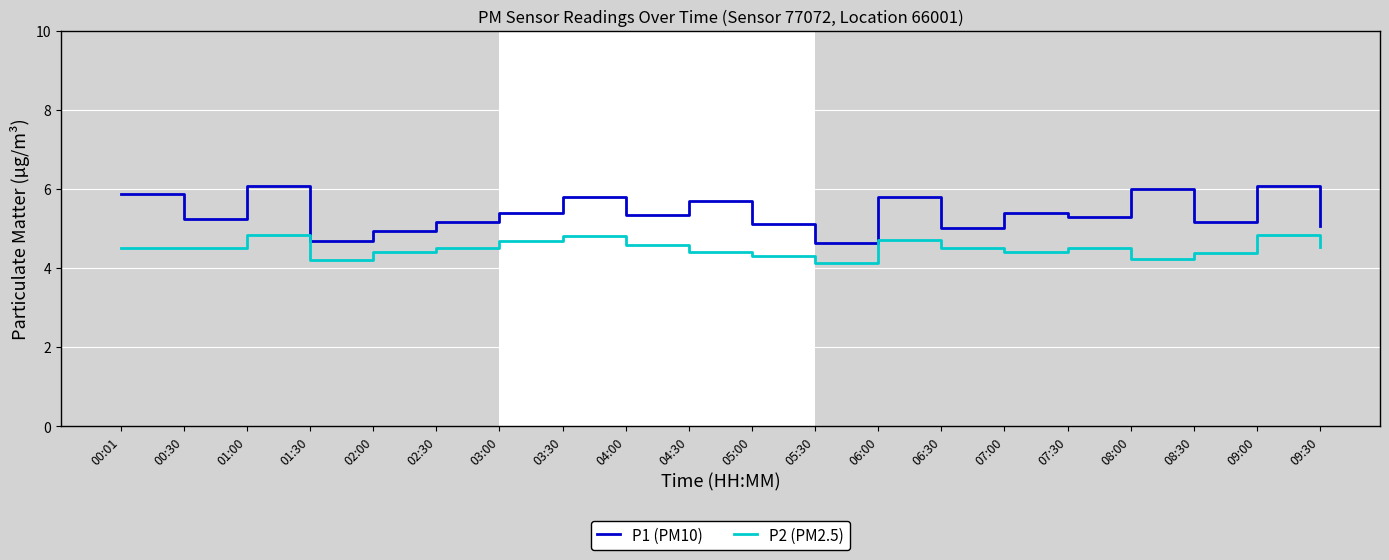

What is the difference between the P1 (PM10) values at 06:00 and 01:30?

1.1